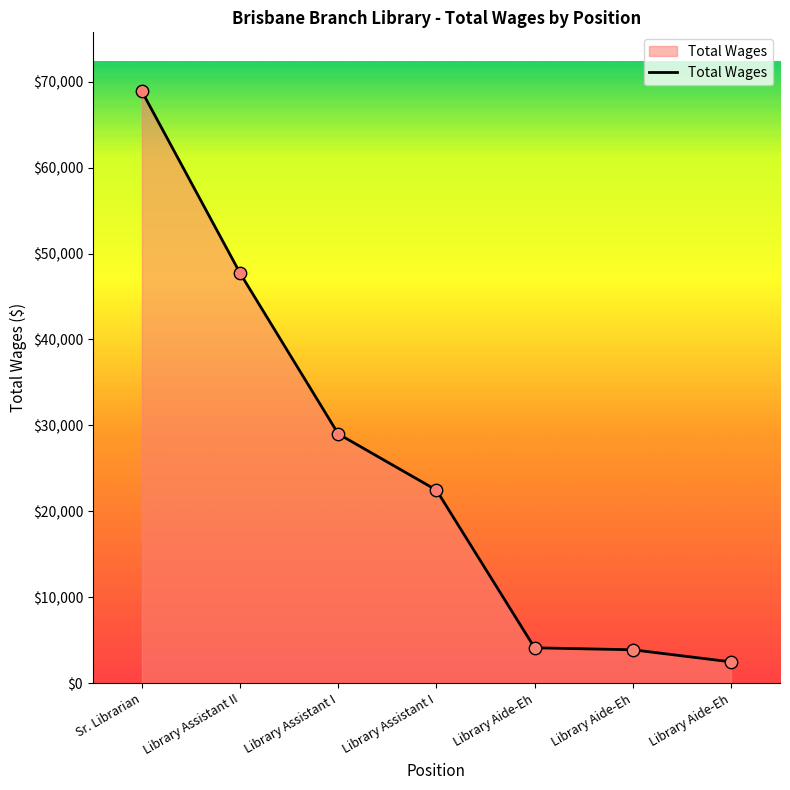

How many series are shown in this chart?

1